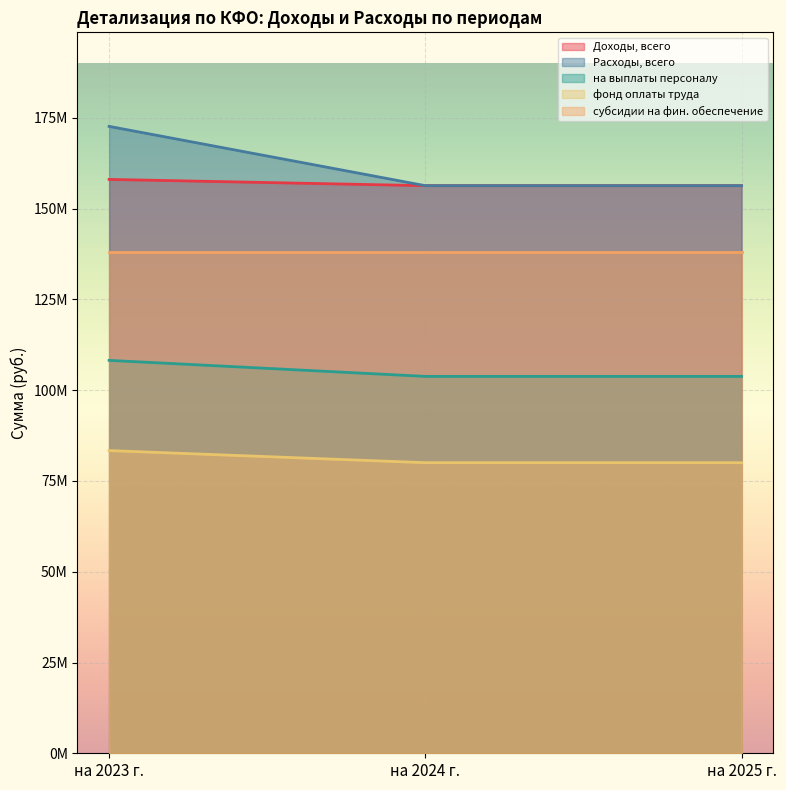

What is the sum of all Расходы, всего values?

485352805.6